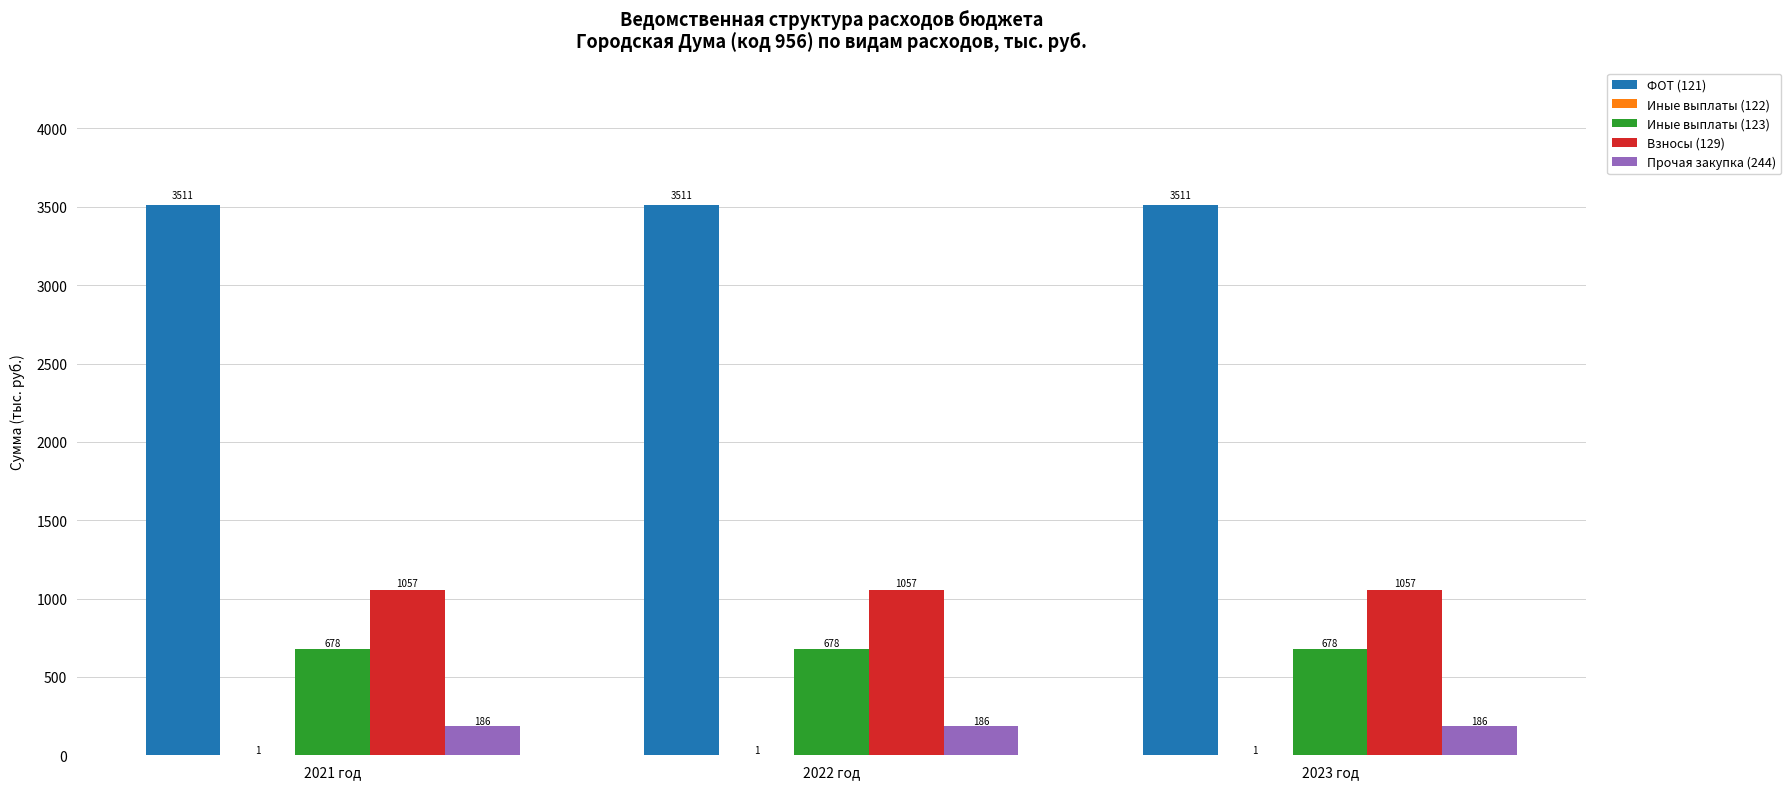

How many groups of bars are there?

3